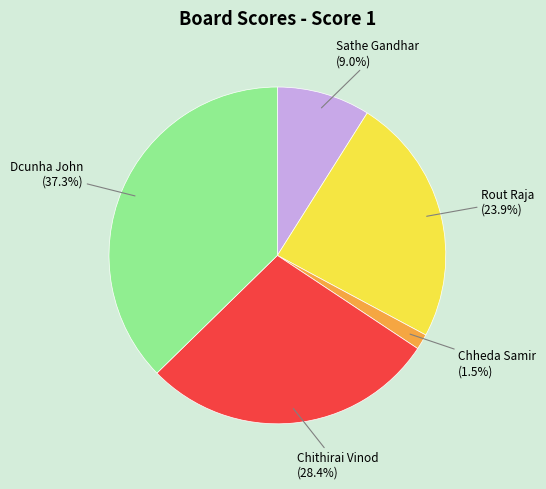

Is Sathe Gandhar the majority of the pie?

No